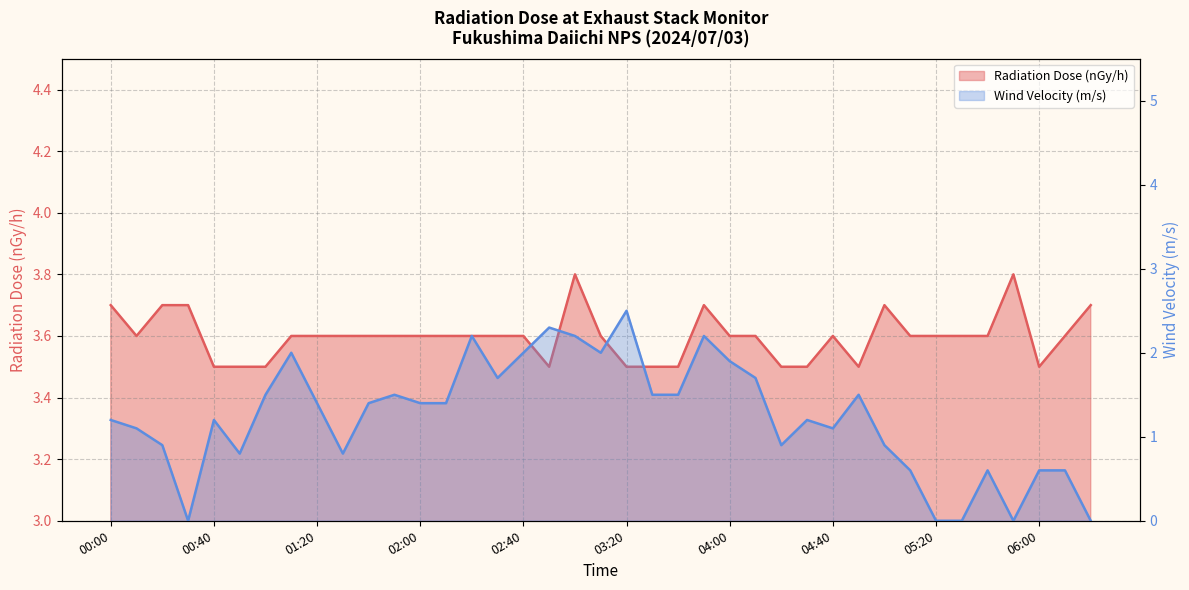

True or false: Radiation Dose (nGy/h) has more than 1 points higher than both neighbors.

True